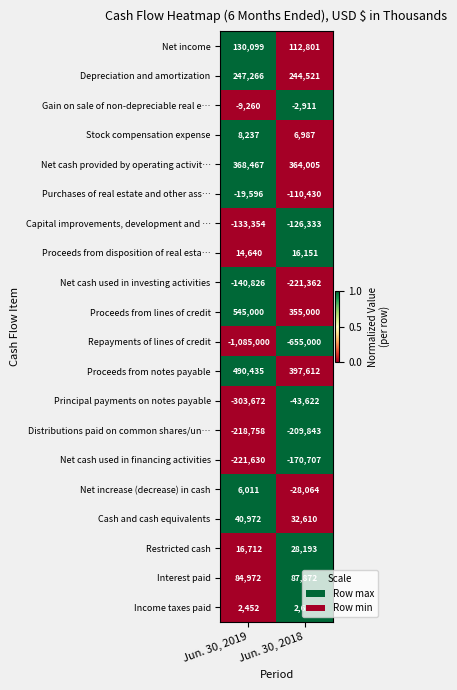

Which label corresponds to the largest value in the chart?

Jun. 30, 2019